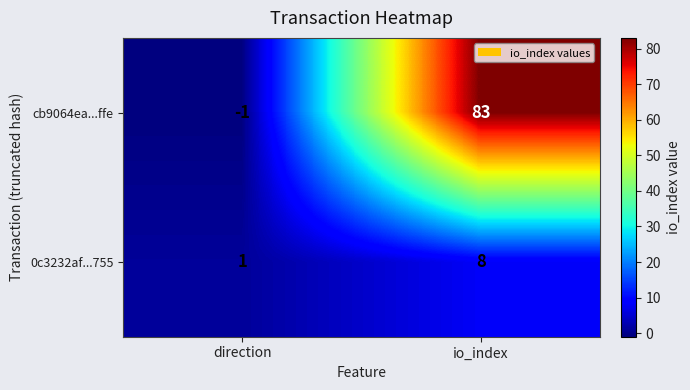

Which series has the largest total across all categories?

cb9064ea...ffe